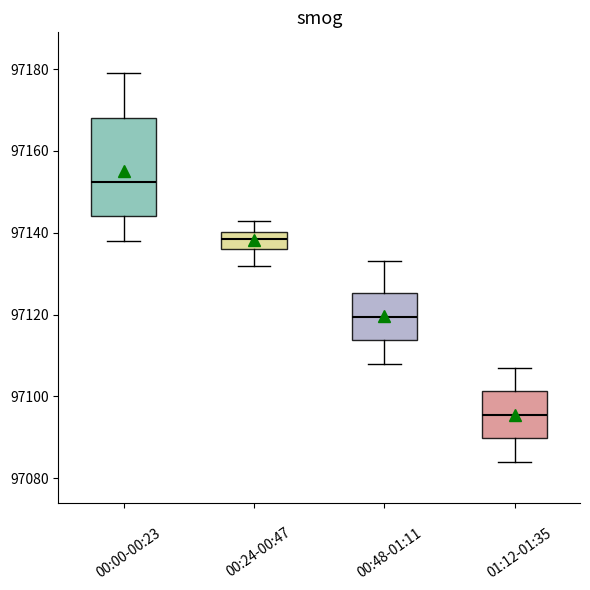

Where is the lower edge of the box for 00:00-00:23 on the y-axis? The values are not printed on the chart, so give them approximately, as read against the axis.

97144